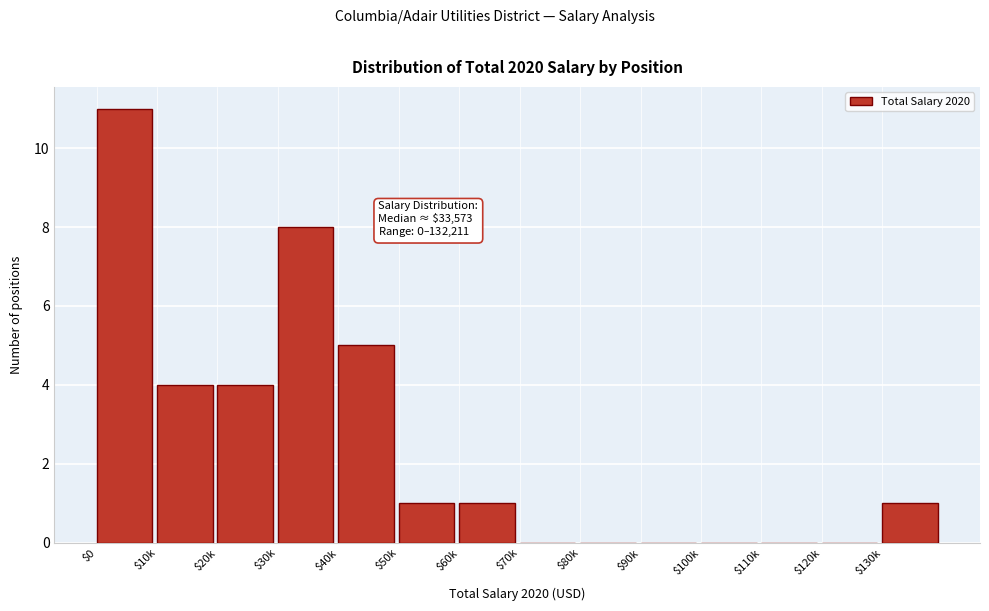

Is it true that the value at $80k is -7?

False